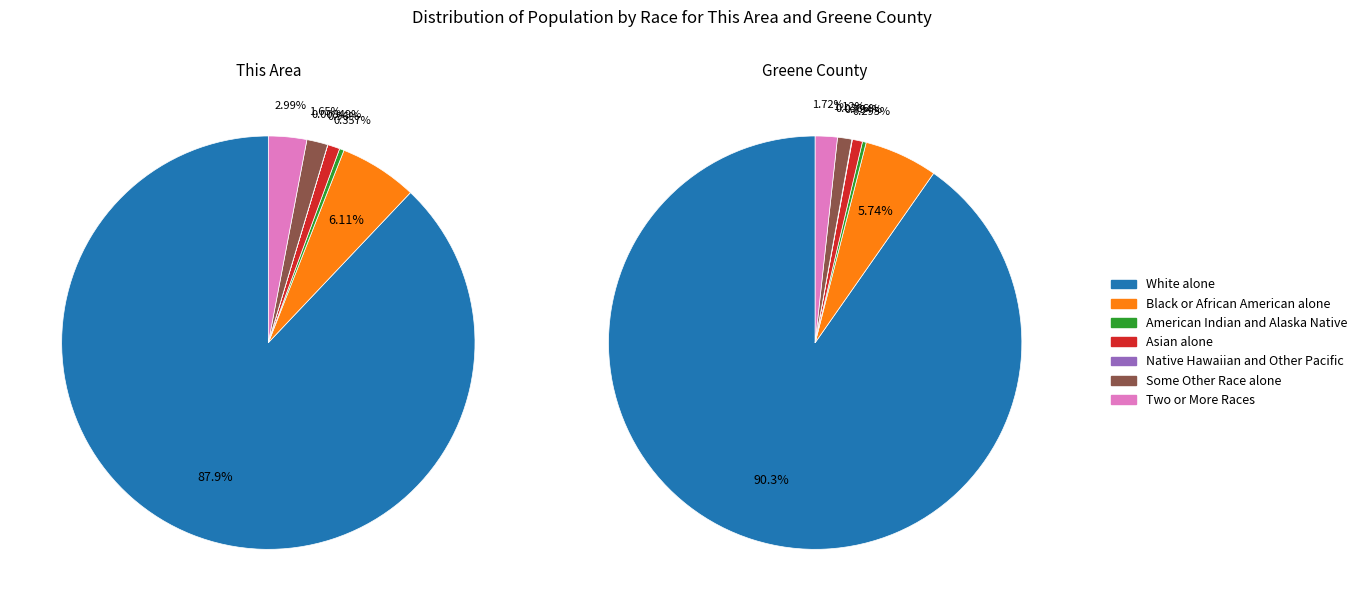

How many slices are in this pie chart?

7